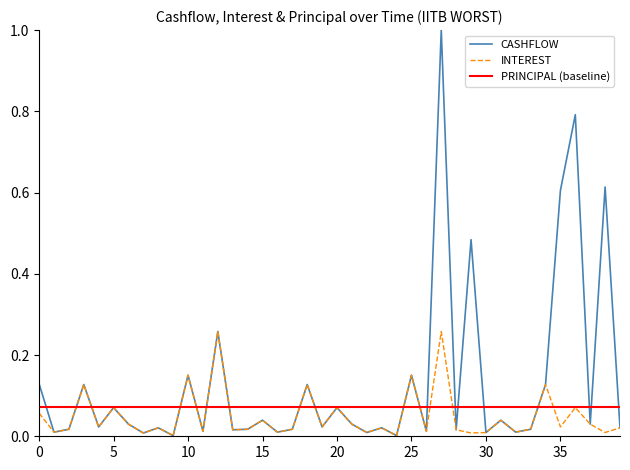

True or false: INTEREST and CASHFLOW intersect in this chart.

False